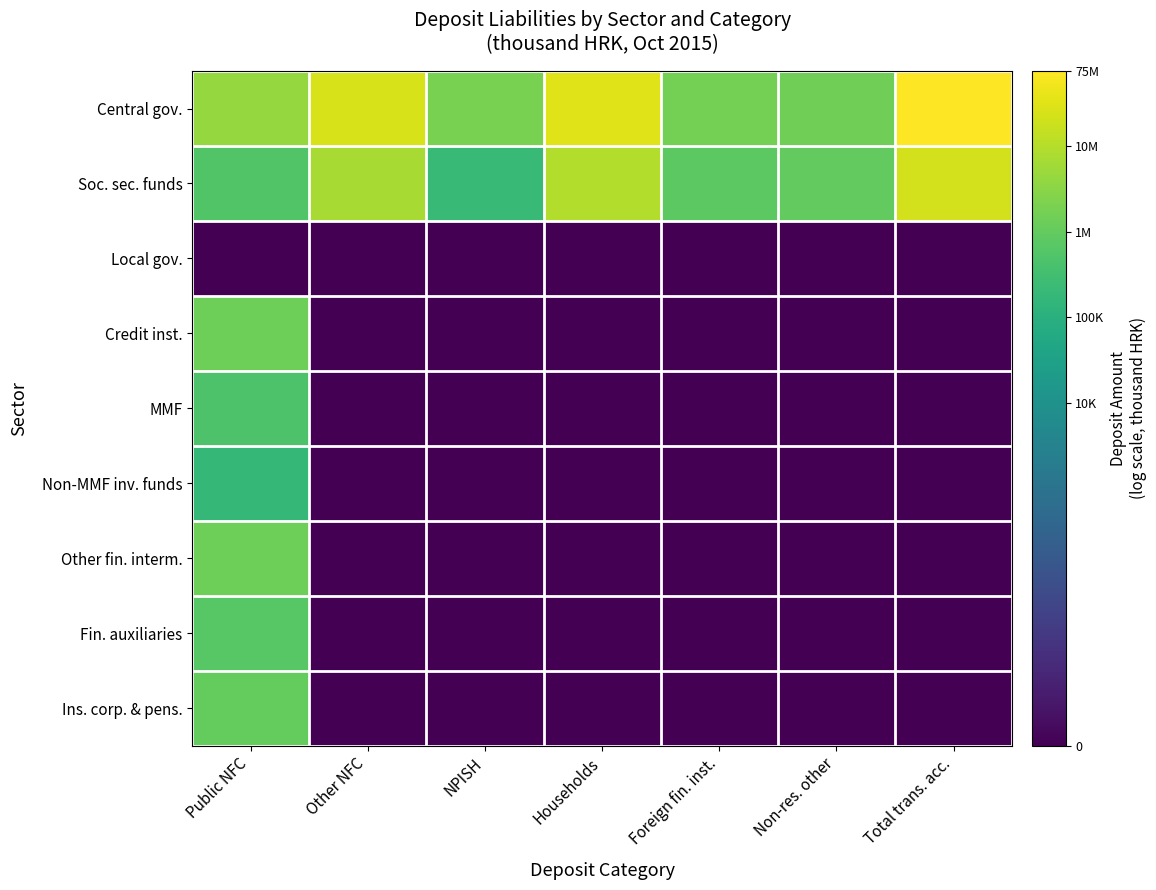

What is the difference between the highest and lowest values at Foreign fin. inst.?

14.3